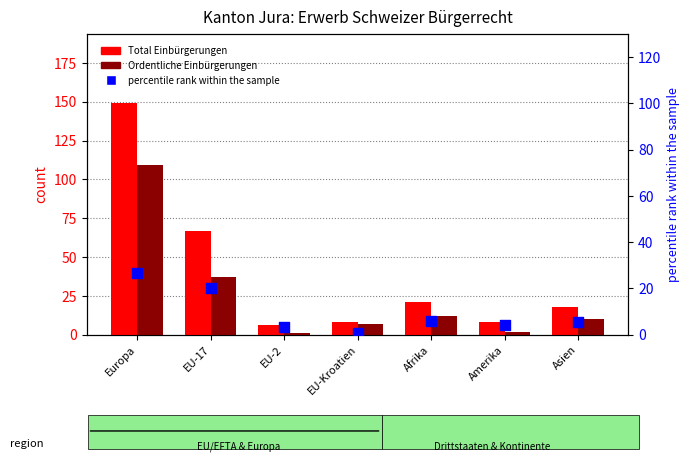

Which series contains the lowest Y value?

percentile rank within the sample